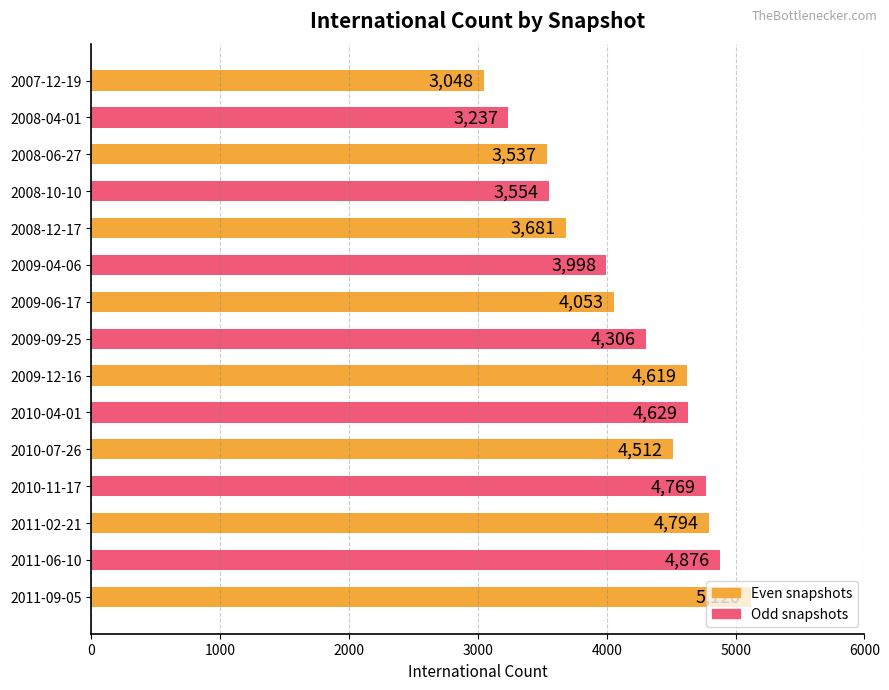

At which label is the value closest to 4084?

2009-06-17